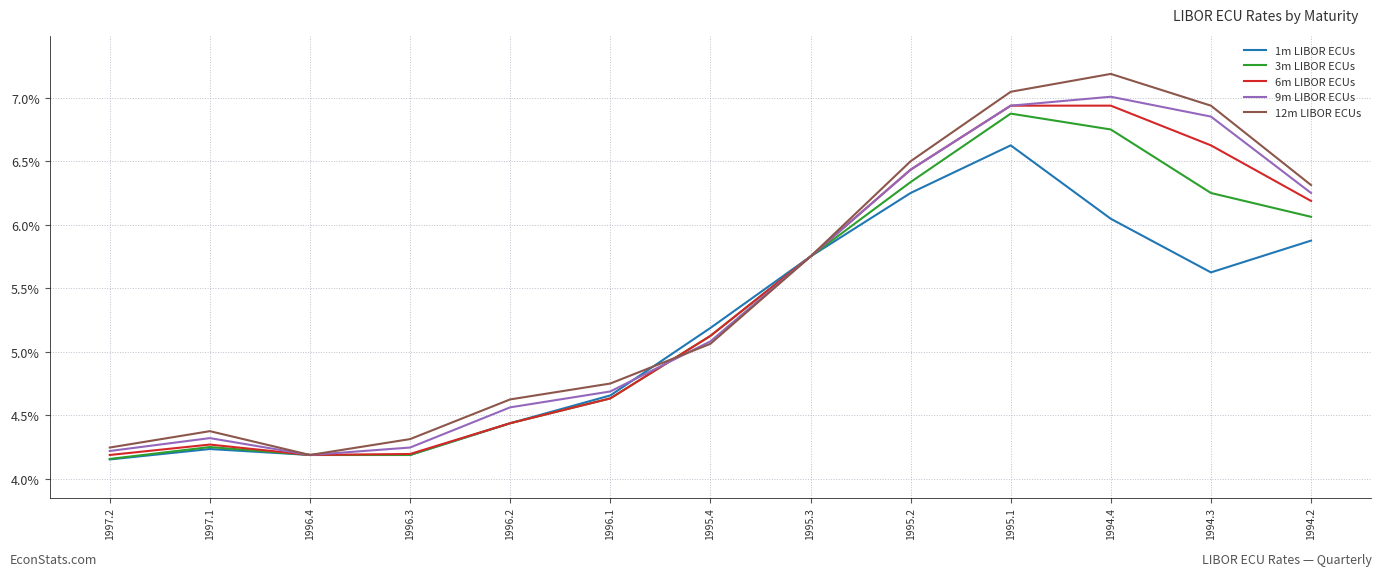

What is the difference between the highest and lowest values at 1995.1?

0.4